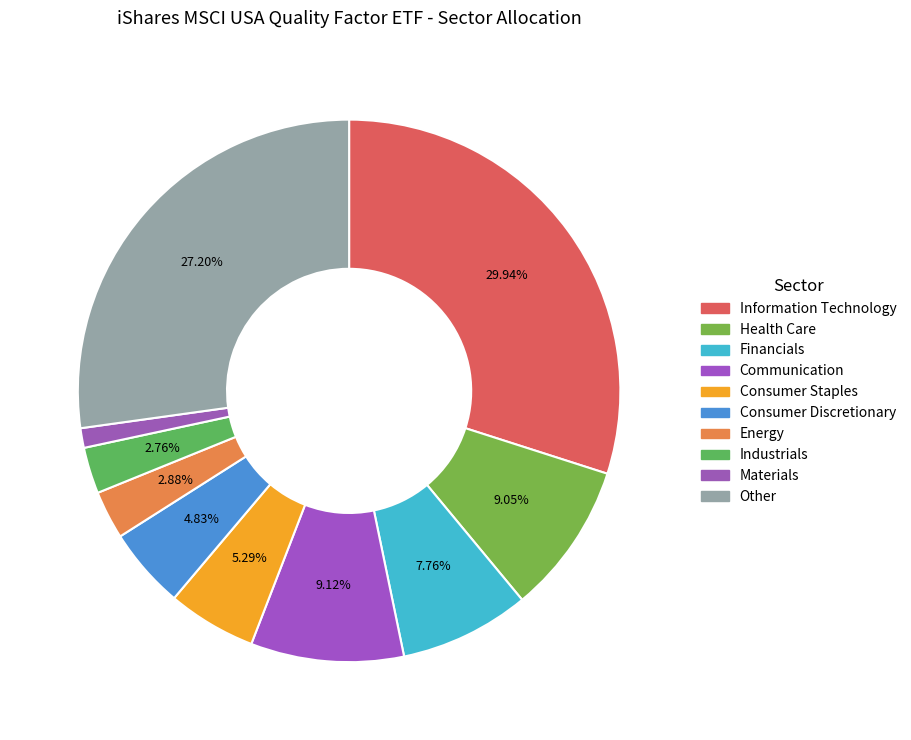

To the nearest percent, what is the difference between the largest and smallest slice percentages?

29%